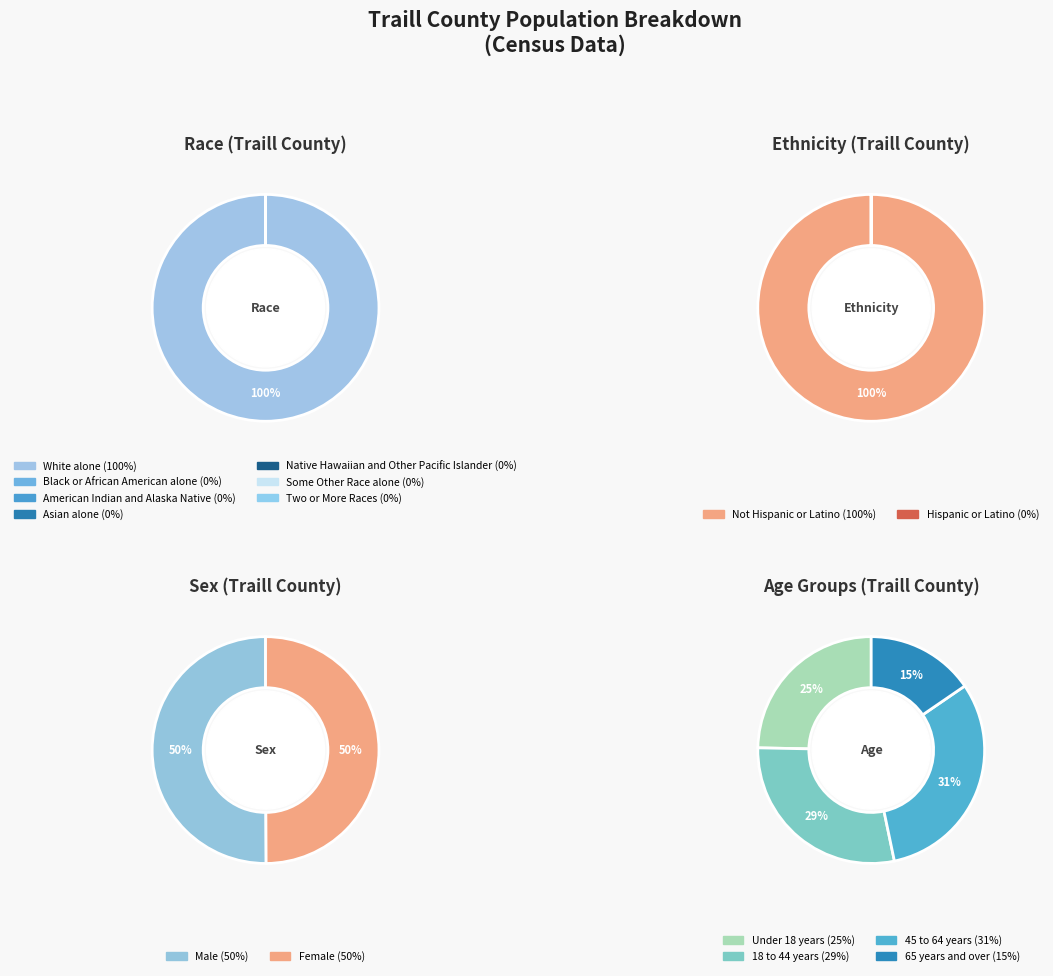

Which slice is the largest?

Not Hispanic or Latino